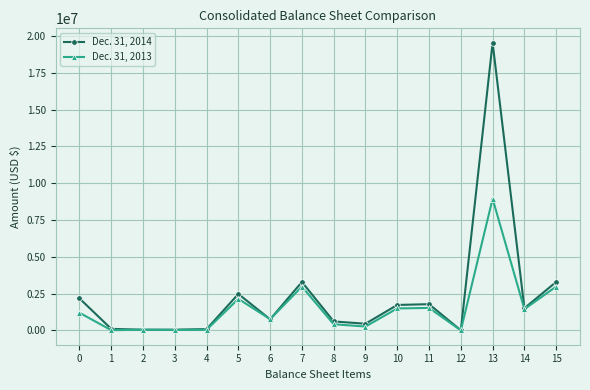

True or false: Dec. 31, 2014 has more than 1 interior local peaks.

True